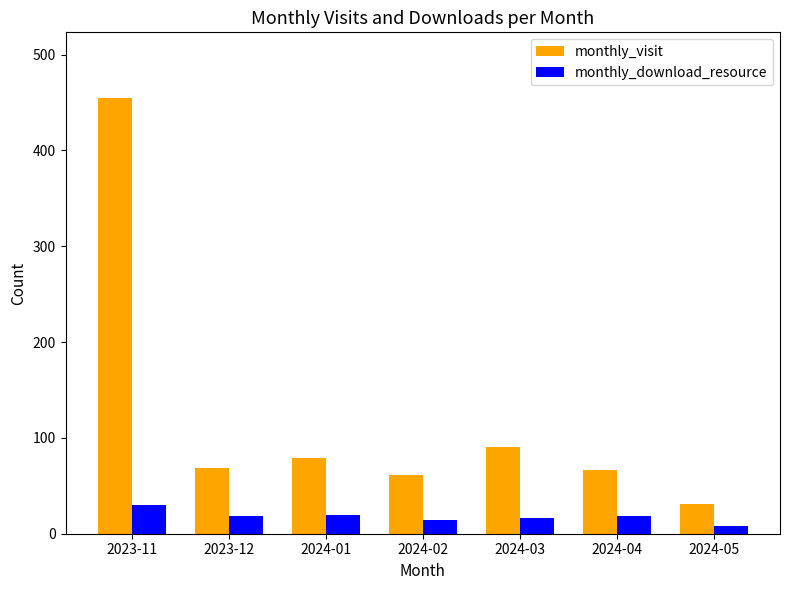

The value of monthly_visit at 2024-02 is 98. True or false?

False